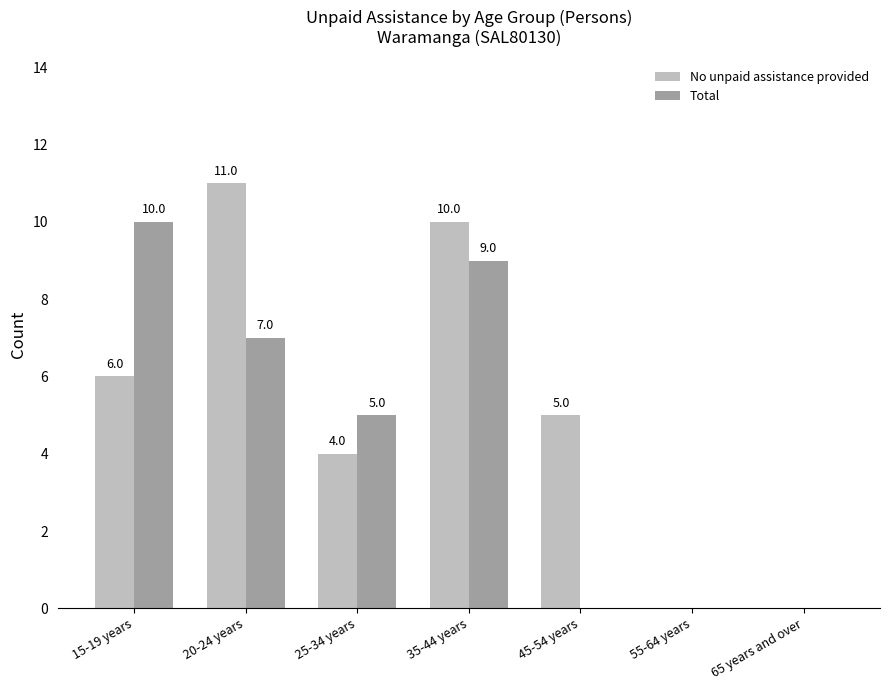

At which label does No unpaid assistance provided reach its peak?

20-24 years